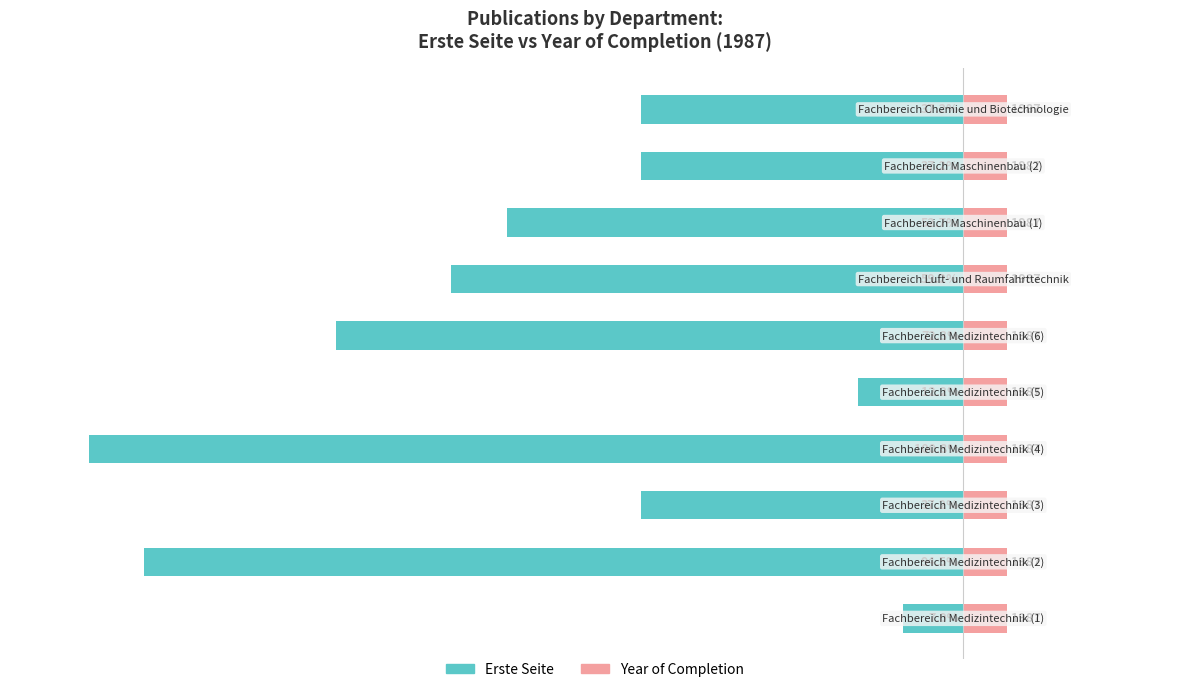

Does the chart contain any negative values?

Yes